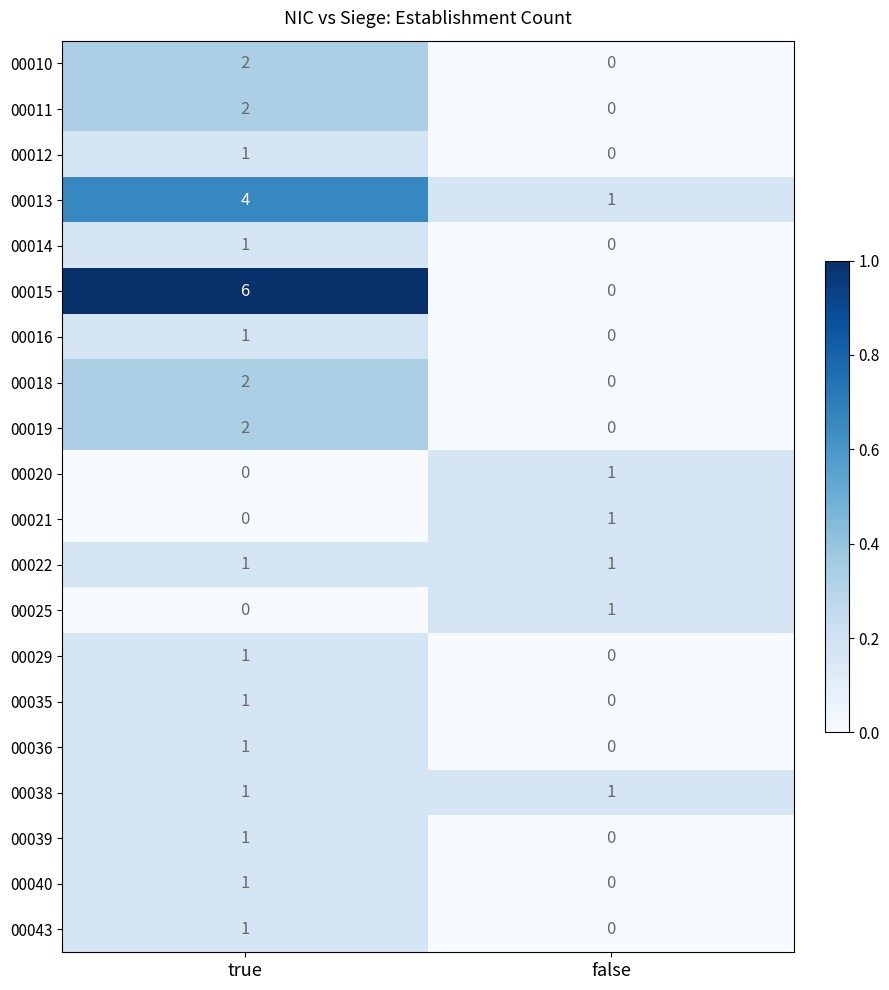

The 00015 series shows -3 at false. True or false?

False